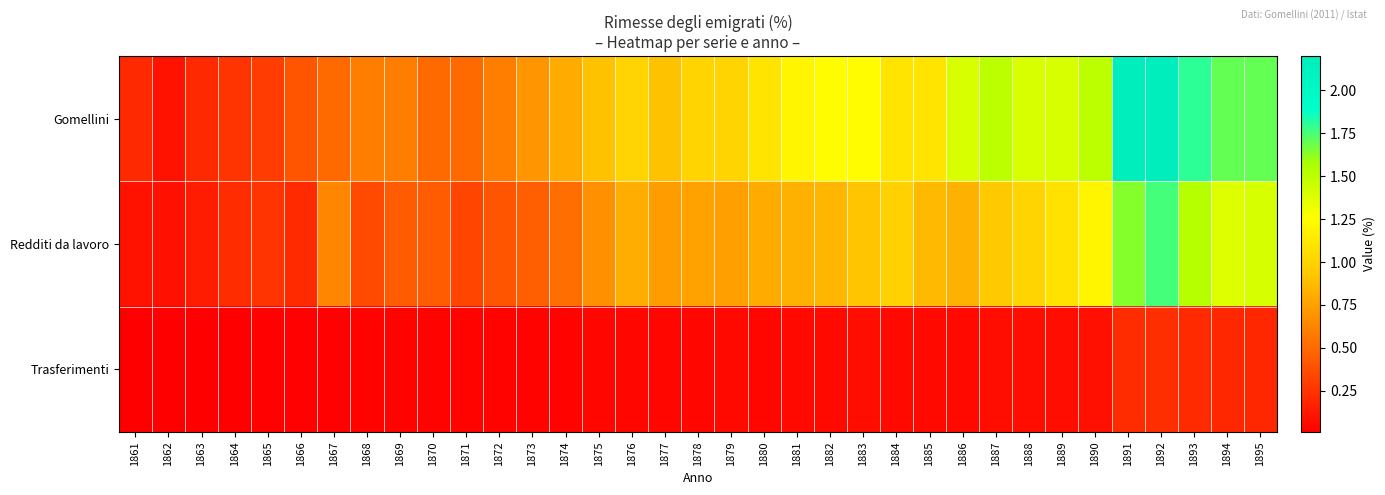

Which series has the largest range (max minus min)?

Gomellini